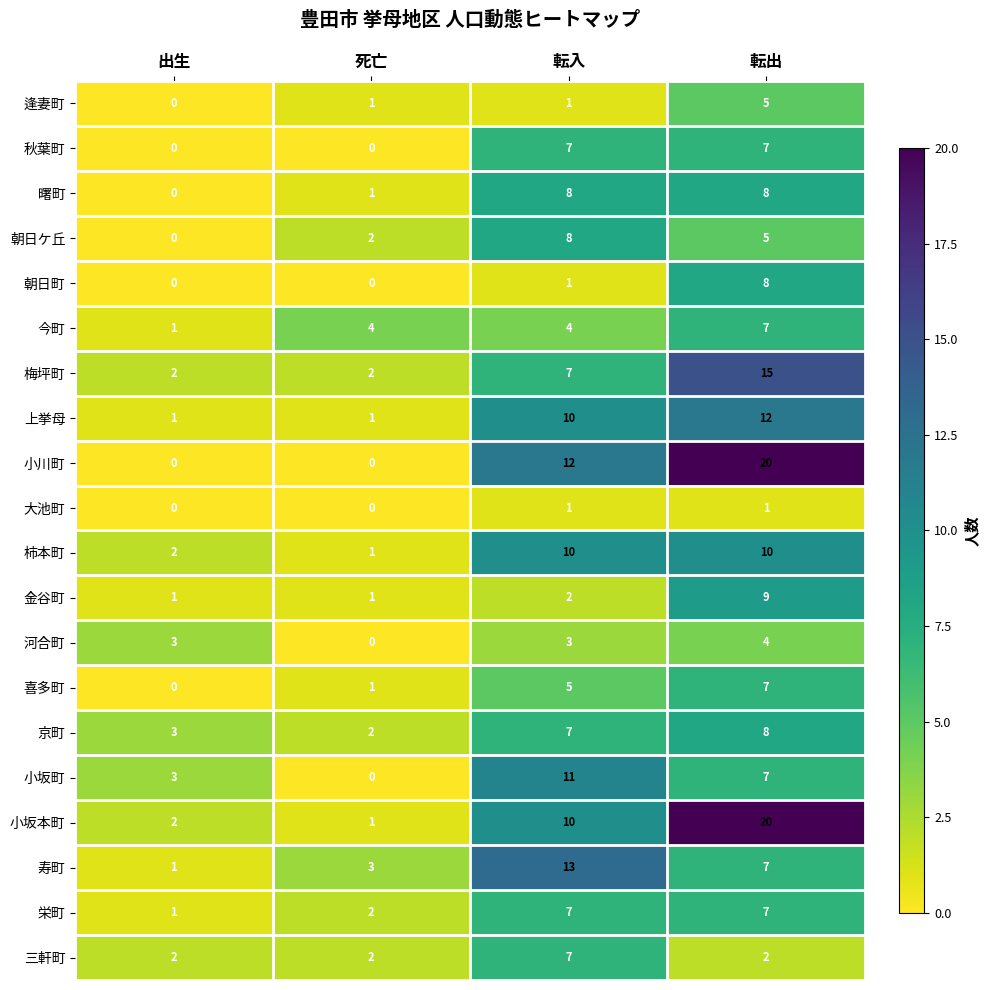

How many positive values does the 喜多町 series have?

3